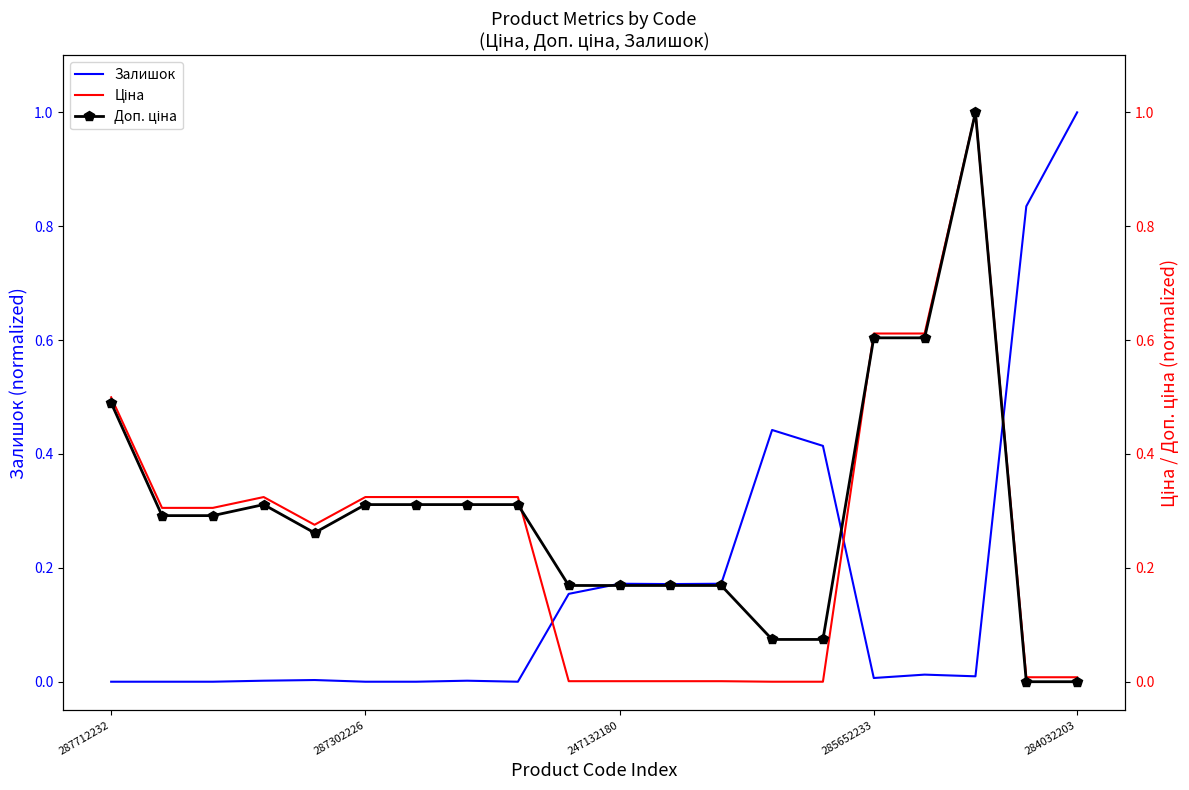

What is the greatest value displayed?

1.0